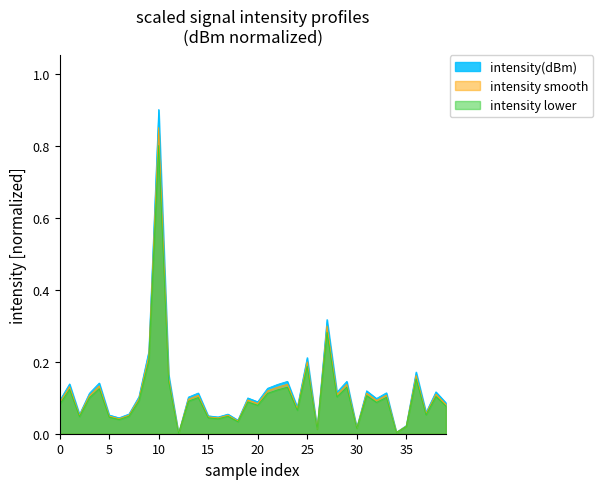

List the series in order of their peak value, lowest first.

intensity lower, intensity smooth, intensity(dBm)